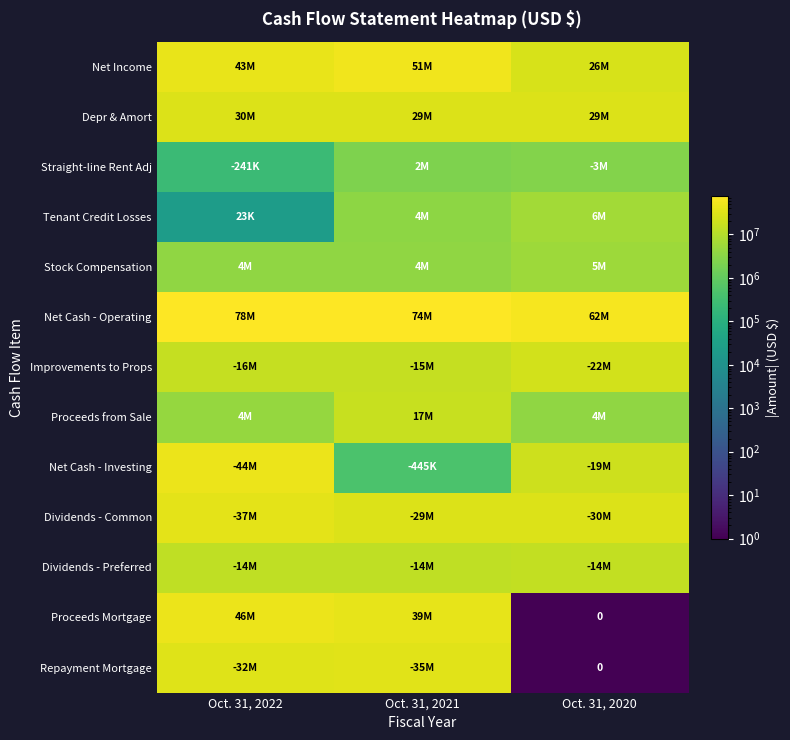

True or false: Straight-line Rent Adj has a value of 1329152 at Oct. 31, 2021.

False